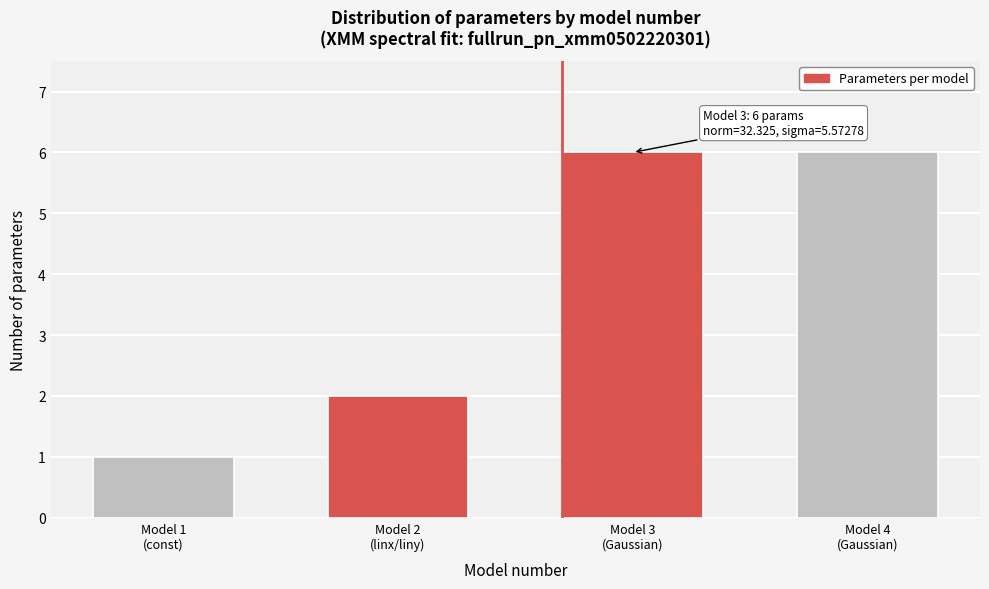

Reading left to right, extract all data points from this chart.

1	2	6	6